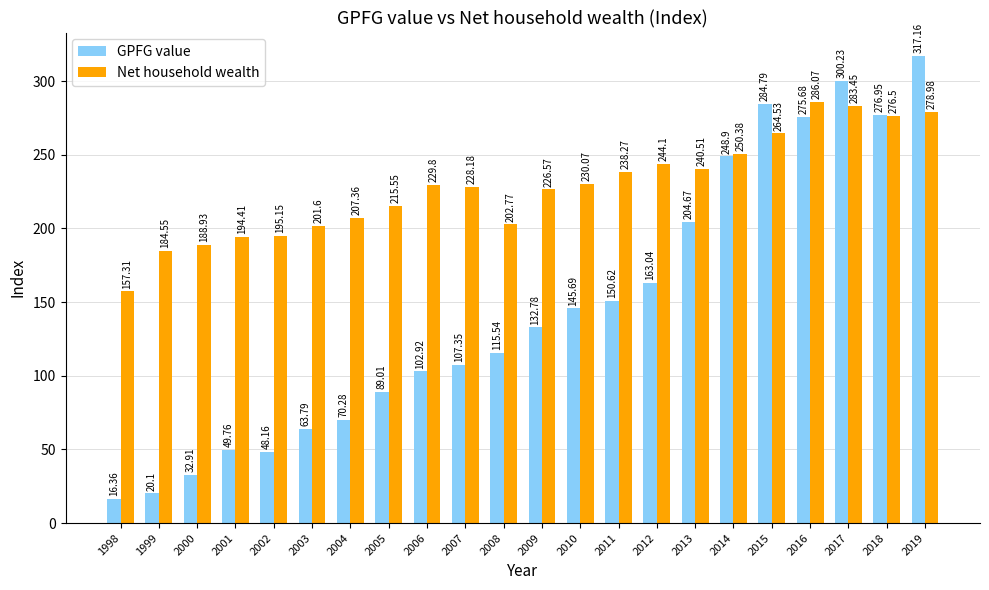

What is the total value across all series at 2009?

359.4